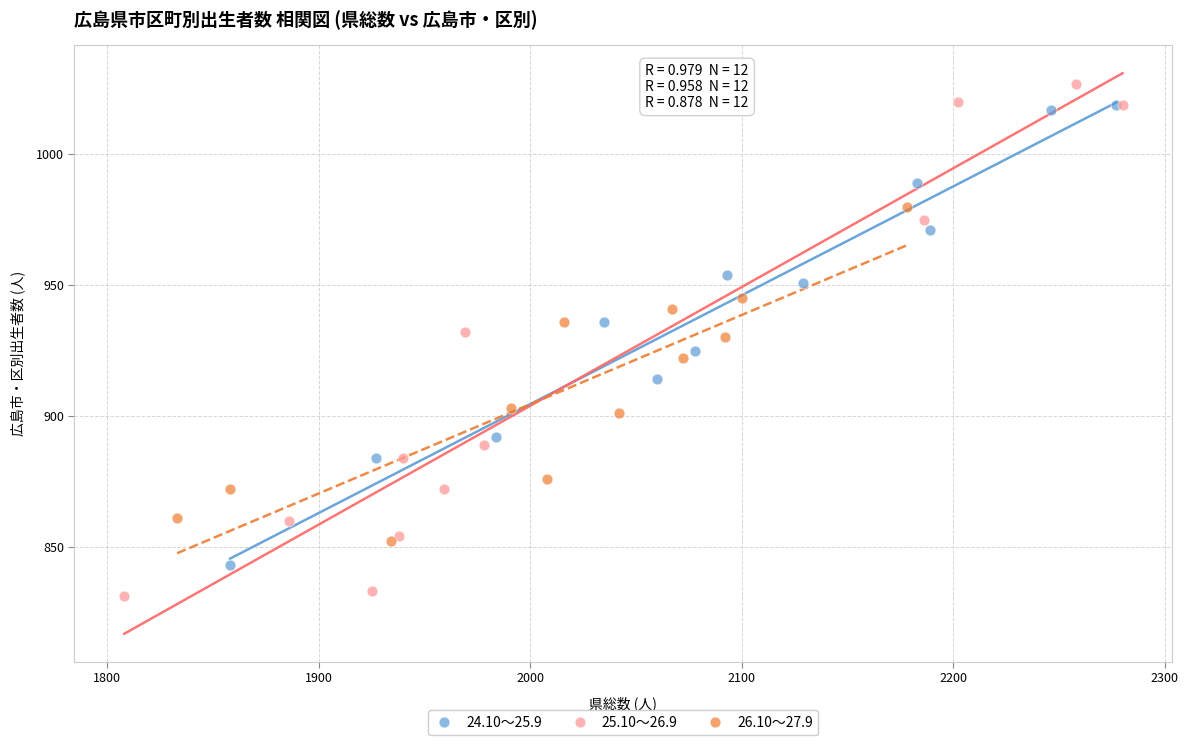

Which series contains the lowest Y value?

25.10～26.9